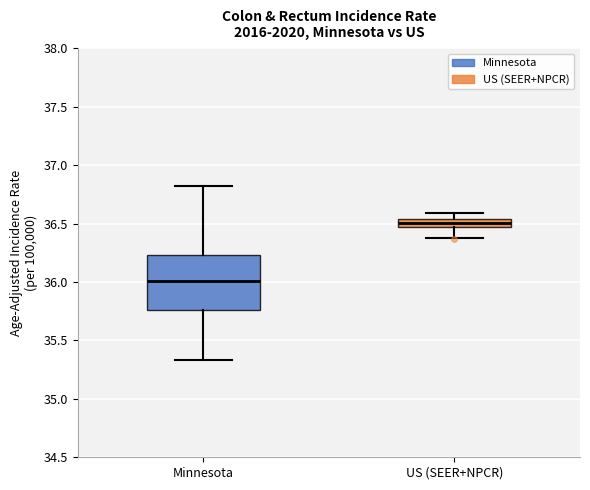

Where does the lower whisker of the box for US (SEER+NPCR) end on the y-axis? The values are not printed on the chart, so give them approximately, as read against the axis.

36.40